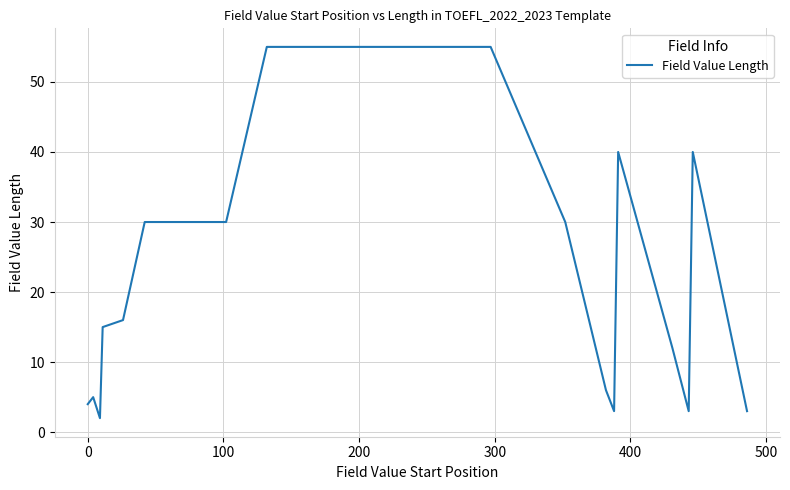

What is the greatest value displayed?

55